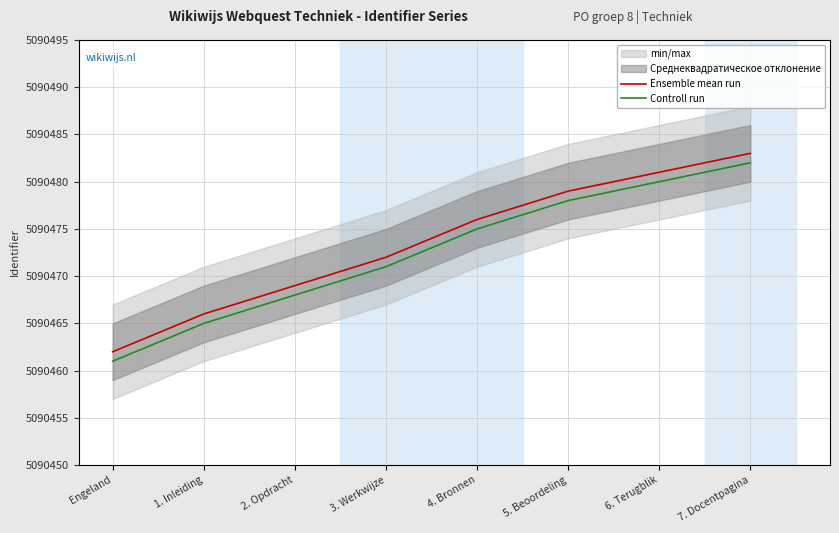

True or false: Controll run has more than 0 interior local peaks.

False